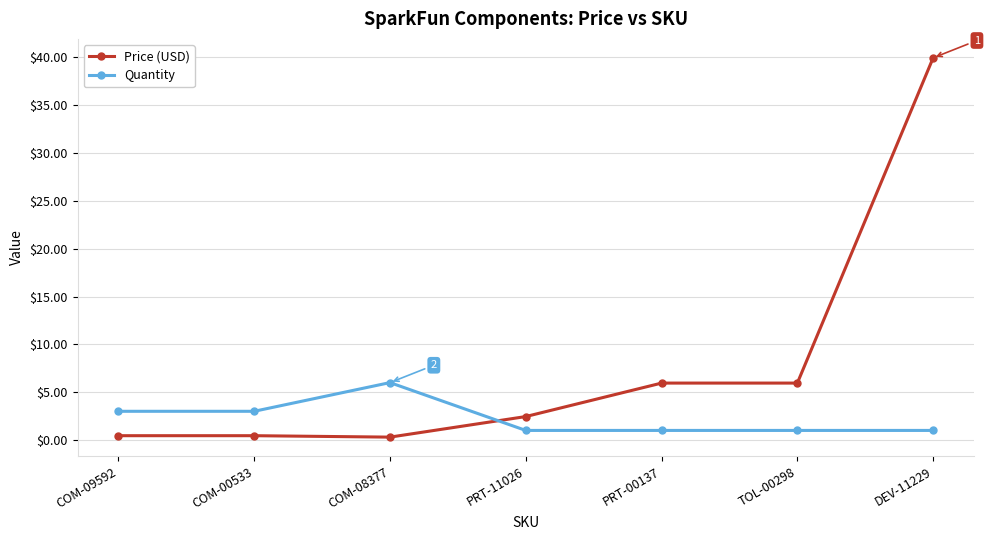

What position from the right is DEV-11229?

1